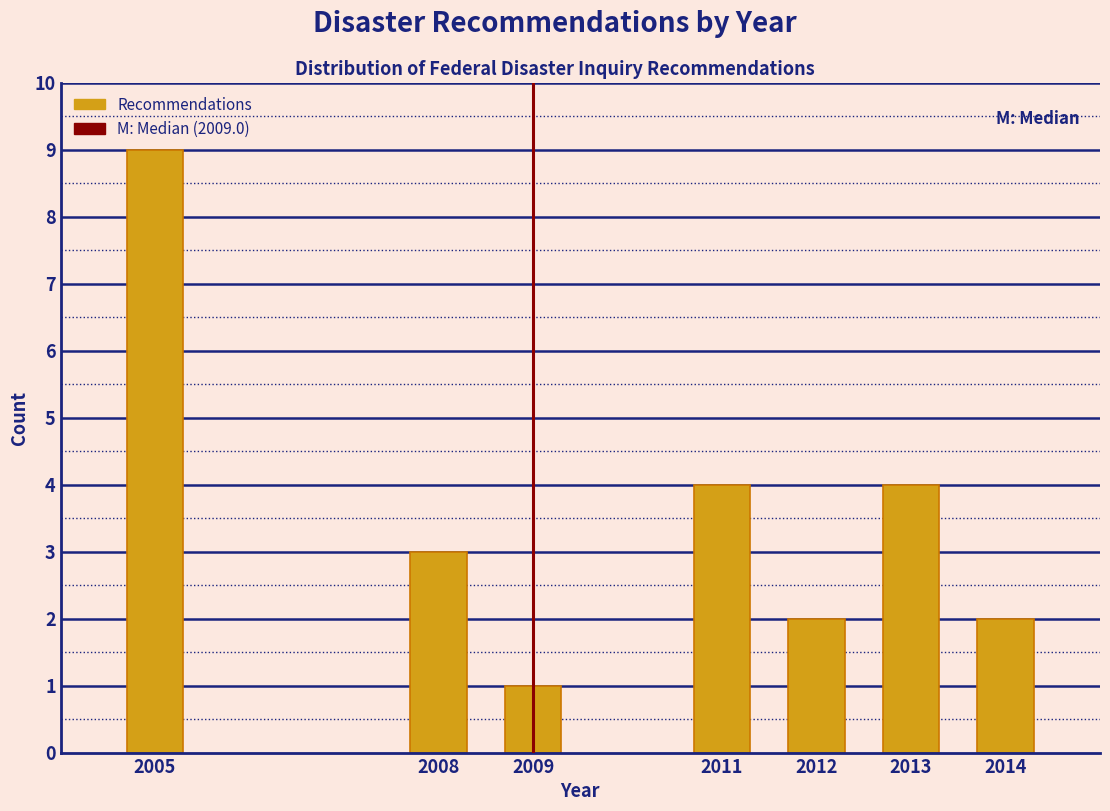

Reading left to right, list all the values displayed in this chart.

9	3	1	4	2	4	2